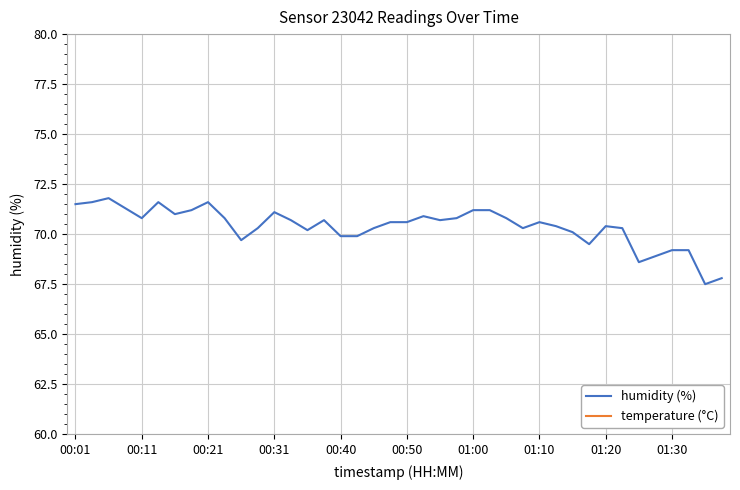

True or false: humidity (%) has a value of 18.1 at 01:10.

False